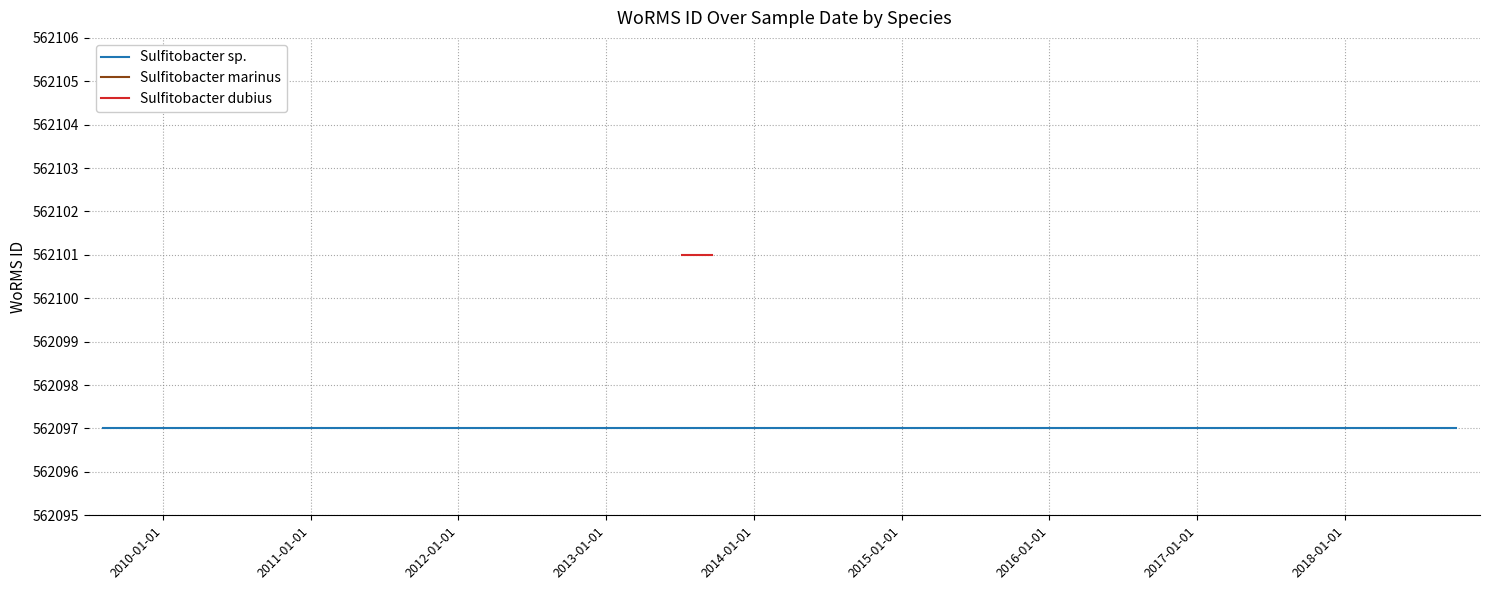

Which series has the largest range (max minus min)?

Sulfitobacter sp.